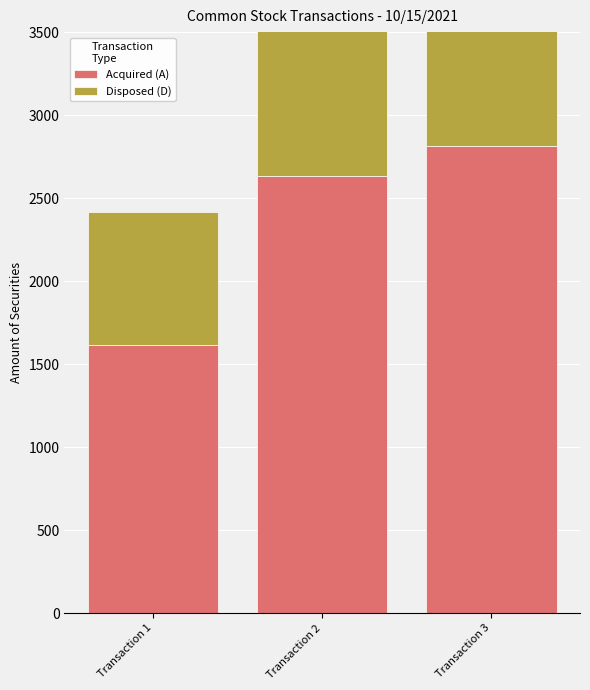

The Acquired (A) series shows 2484 at Transaction 1. True or false?

False